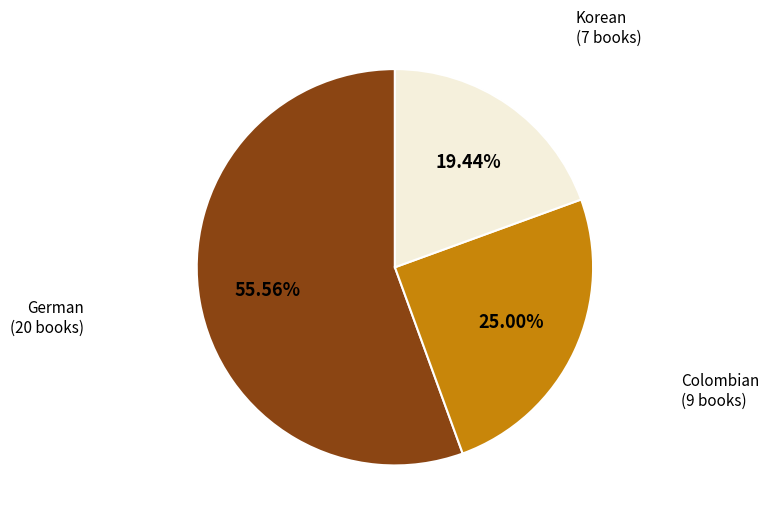

Does any single category account for the majority?

Yes